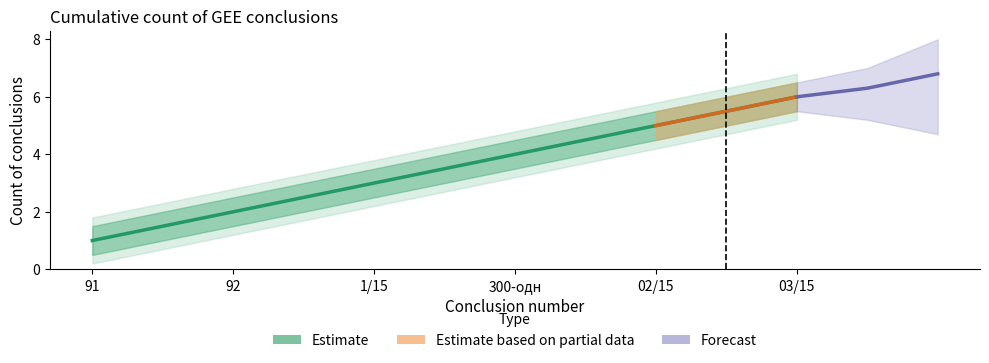

Is this an area chart (filled region under the line)?

No